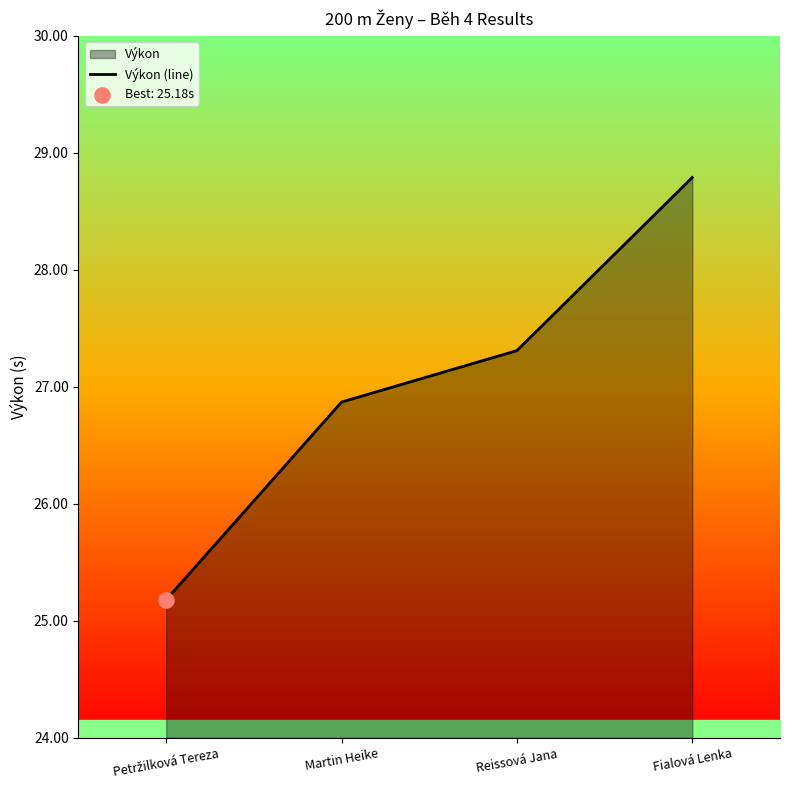

What is the ratio of the value at Reissová Jana to the value at Petržilková Tereza?

1.1